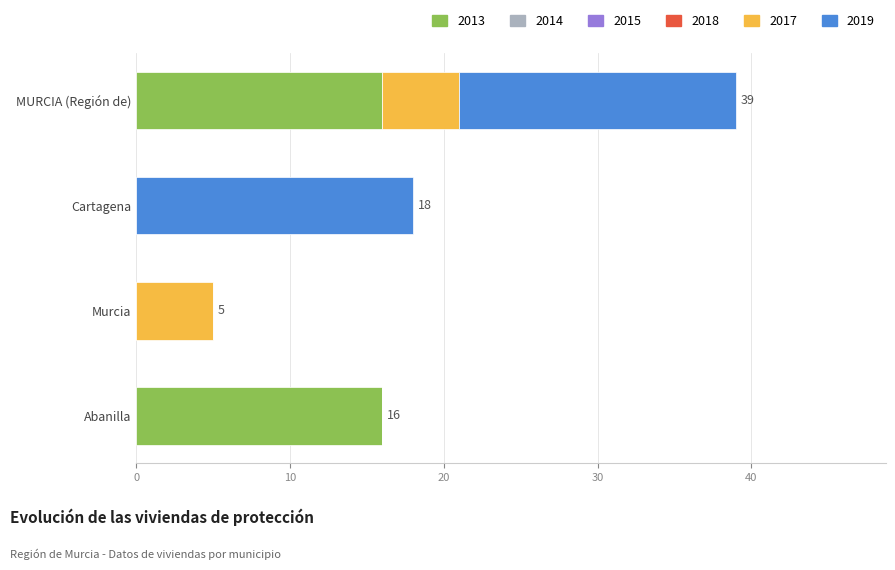

Count the number of categories in the chart.

4